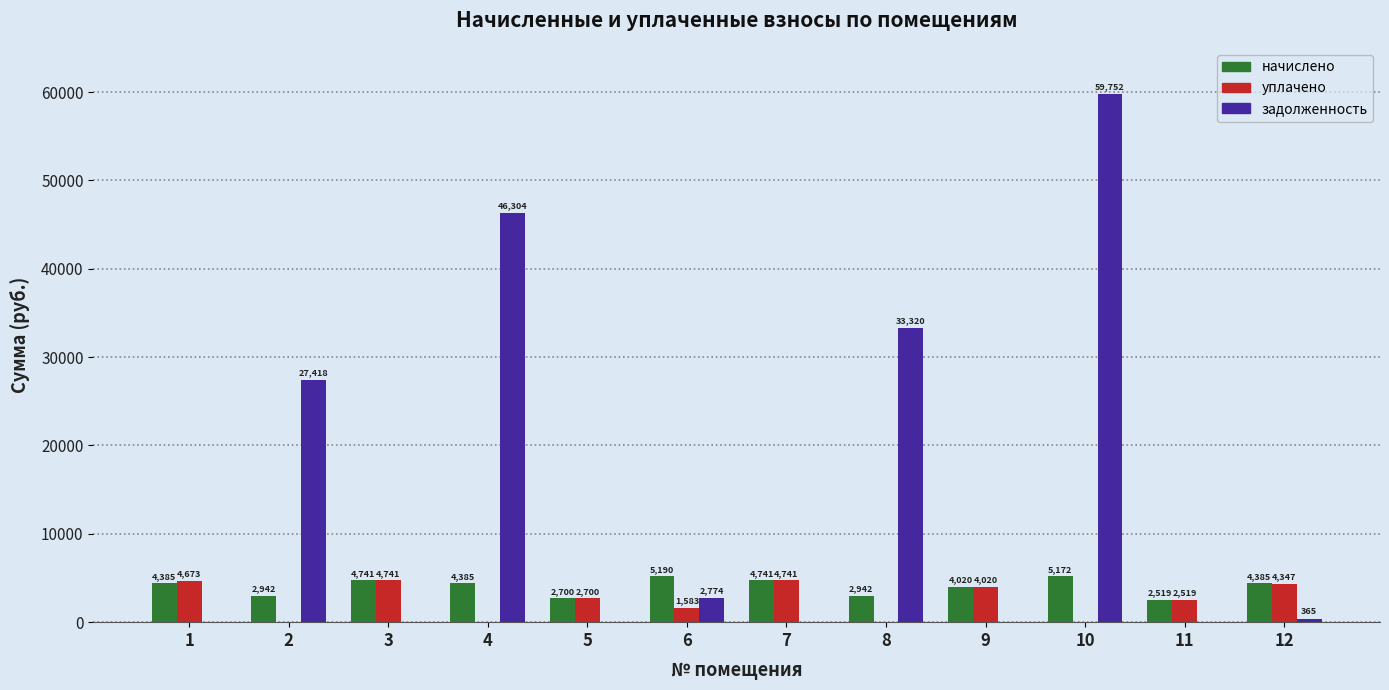

Which series has the widest spread of values?

задолженность